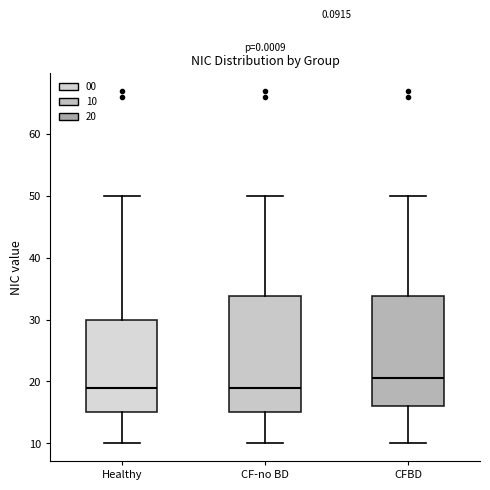

Reading left to right, read every box against the y-axis: the position of its median line, the range the box covers, and the ends of its whiskers. The values are not printed on the chart, so give them approximately, as read against the axis.

Healthy: median 19, box 15 to 30, whiskers 10 to 50
CF-no BD: median 19, box 15 to 34, whiskers 10 to 50
CFBD: median 21, box 16 to 34, whiskers 10 to 50